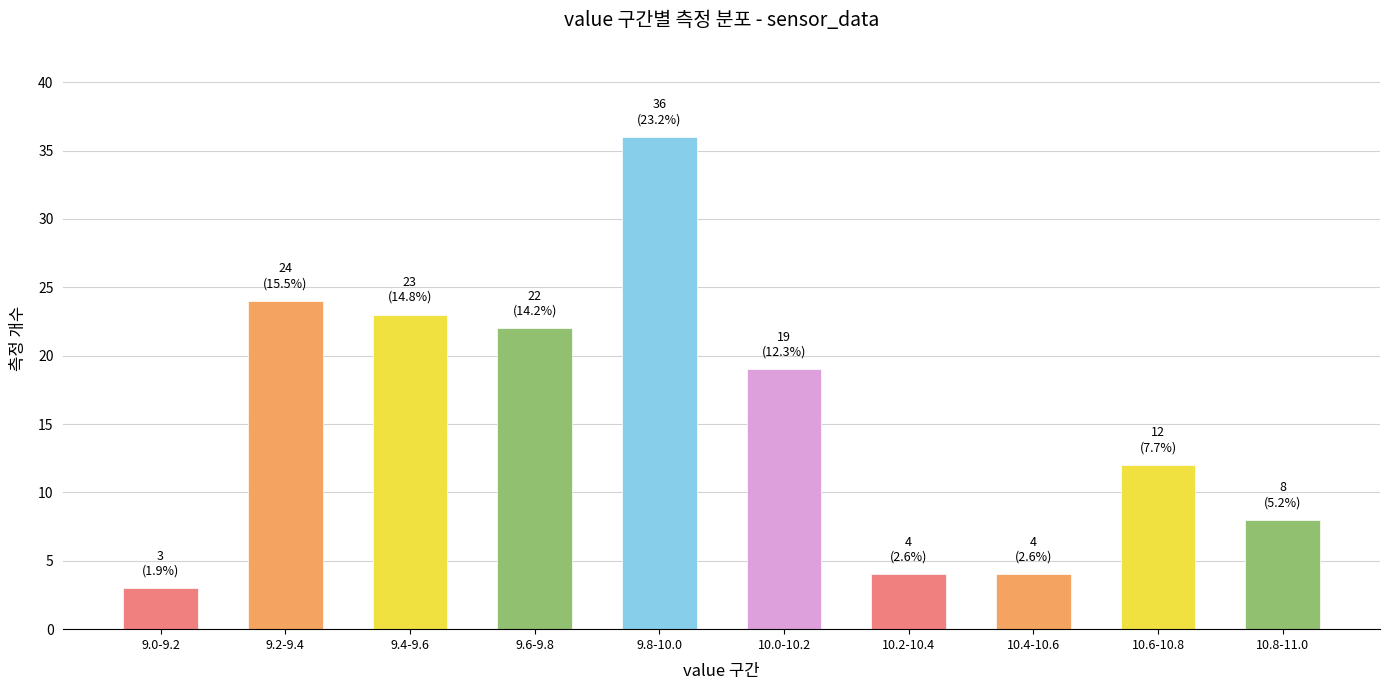

Reading left to right, list all the values displayed in this chart.

9.0-9.2=3	9.2-9.4=24	9.4-9.6=23	9.6-9.8=22	9.8-10.0=36	10.0-10.2=19	10.2-10.4=4	10.4-10.6=4	10.6-10.8=12	10.8-11.0=8